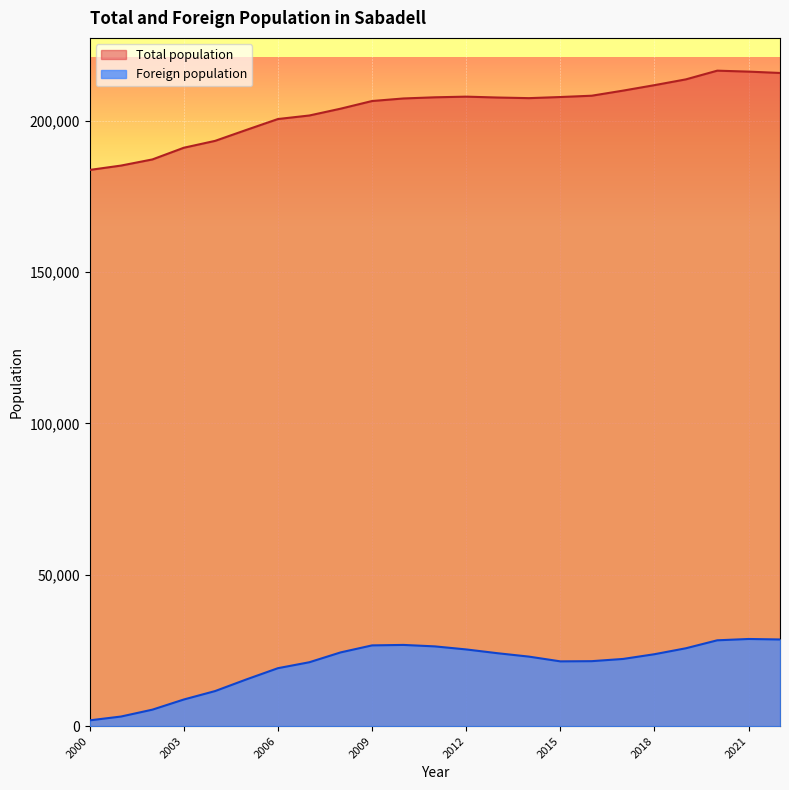

True or false: Total population has a value of 207649 at 2013.

True